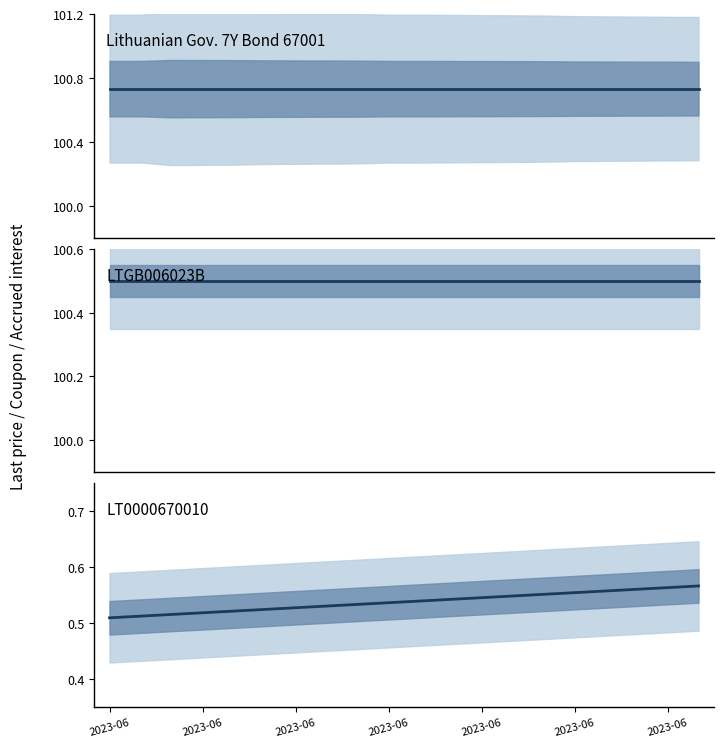

Does the chart have visible grid lines?

No